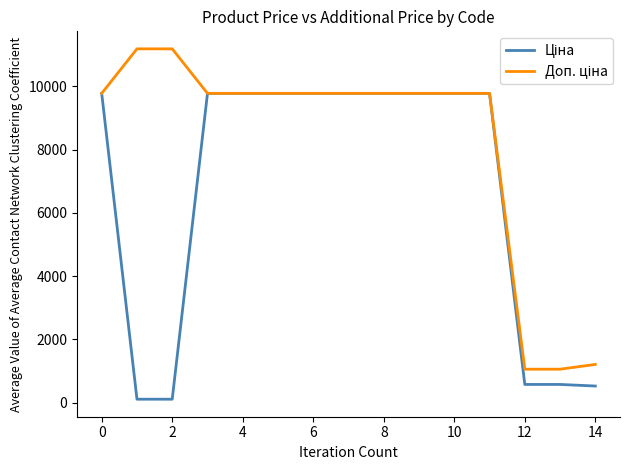

What is the greatest value displayed?

11182.0